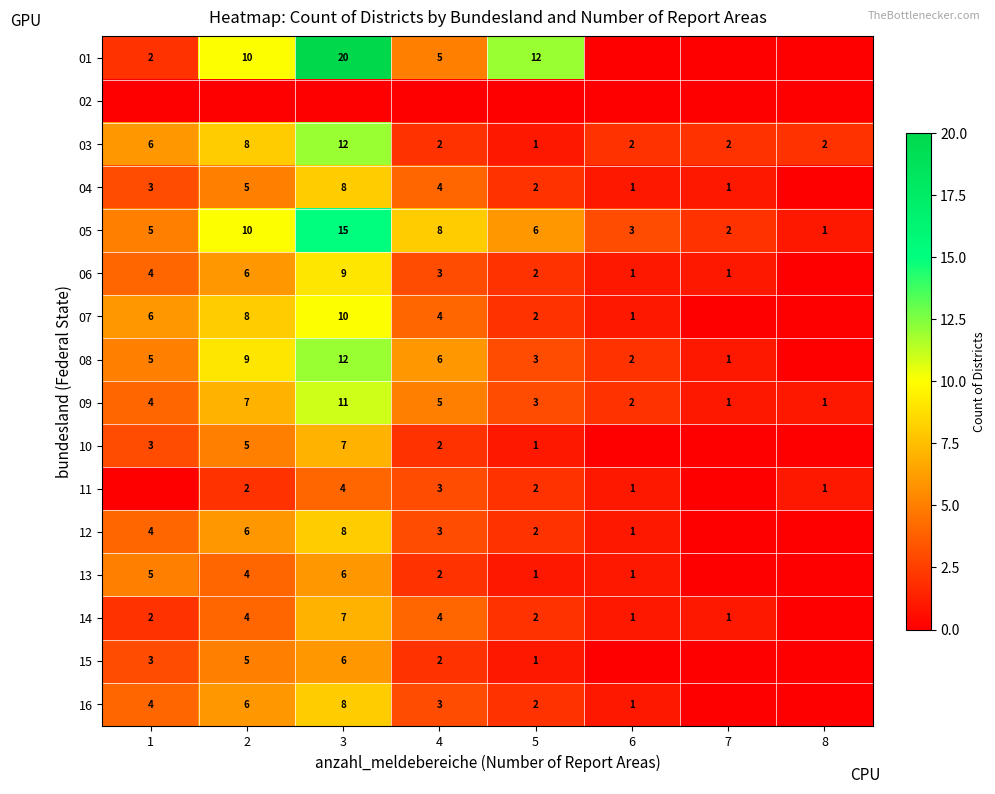

What is the difference between the 08 values at 6 and 4?

4